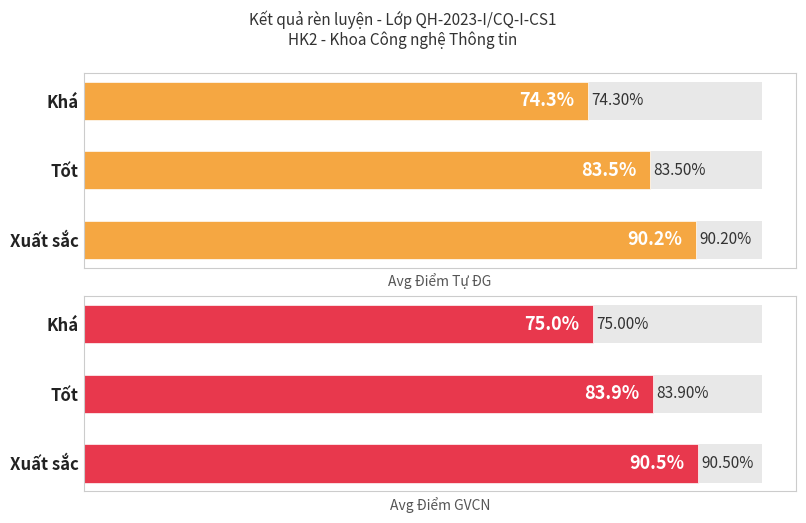

What is the difference between the maximum and second lowest values in the Avg Điểm GVCN series?

6.6